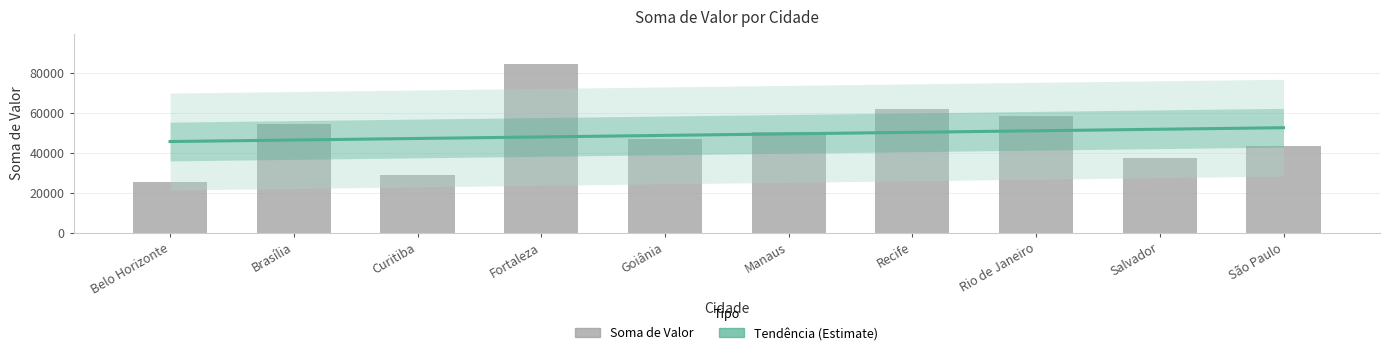

What is the difference between the values at Fortaleza and Recife?

22495.7